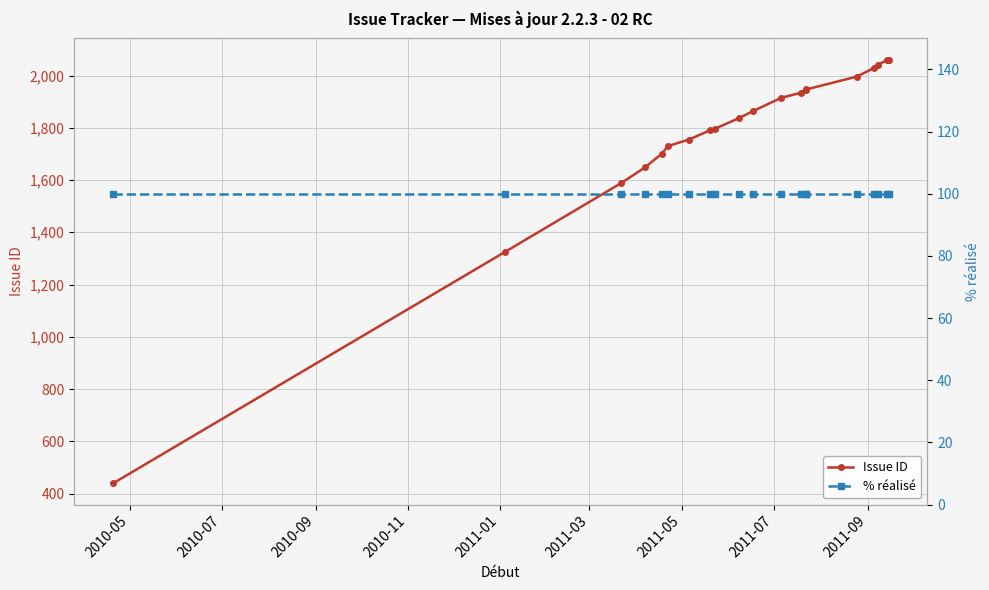

What is the label of the 1st point from the left?

2010-05